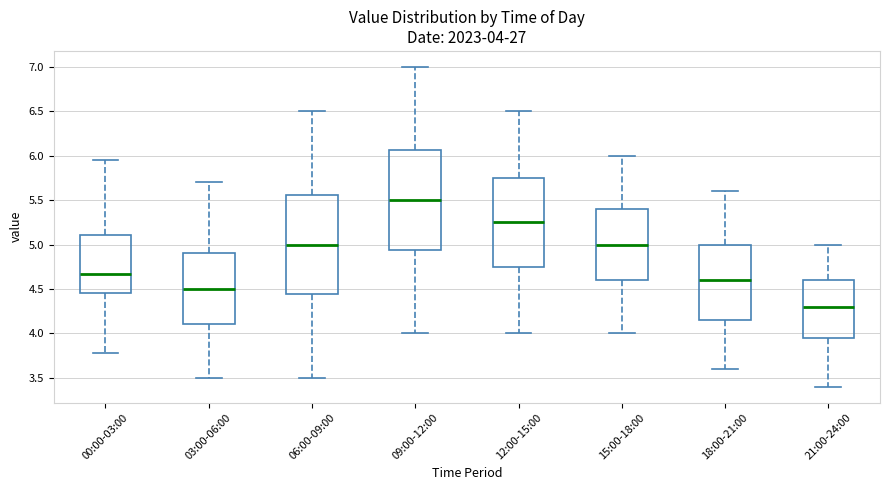

Which box has the highest median line?

09:00-12:00